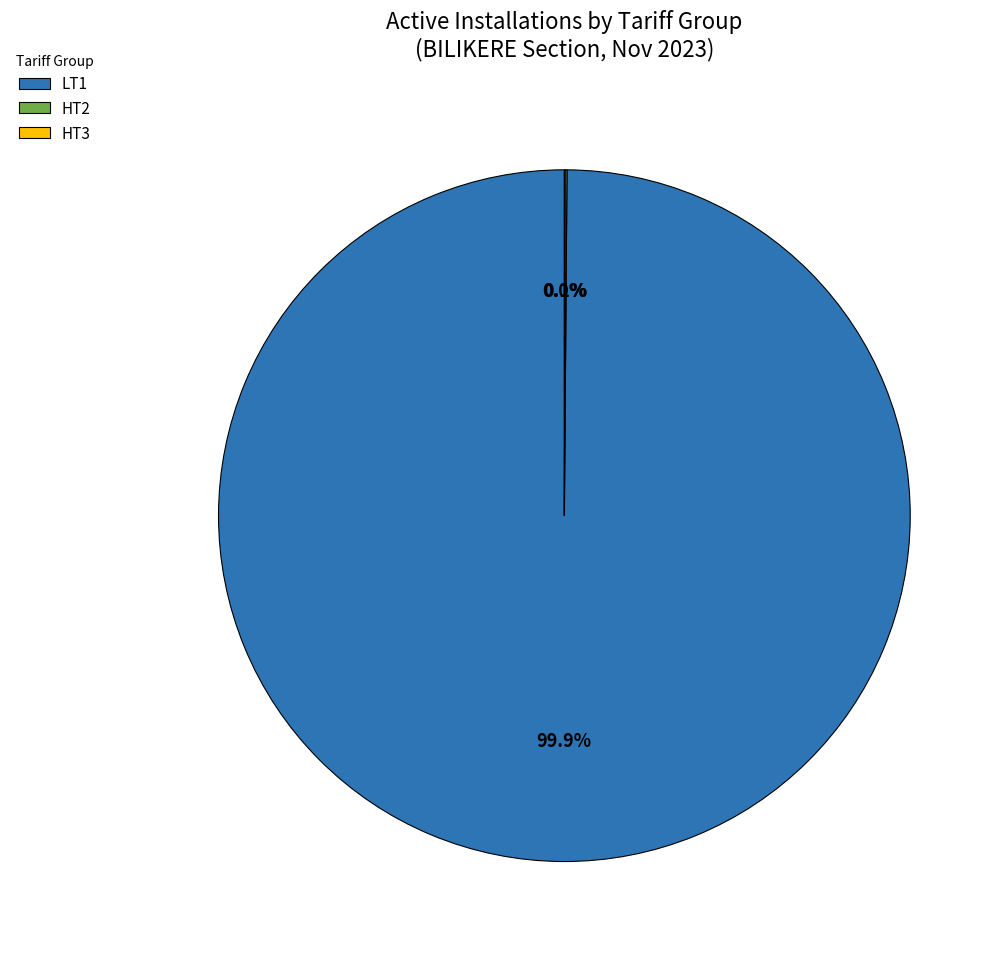

Which category has the biggest portion of the pie?

LT1